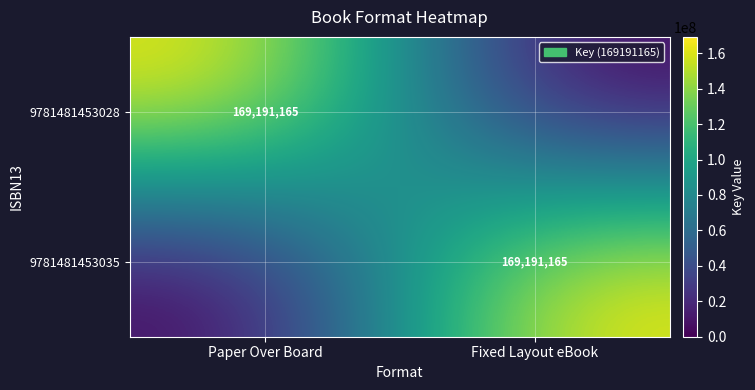

What is the total value across all series at Paper Over Board?

169191165